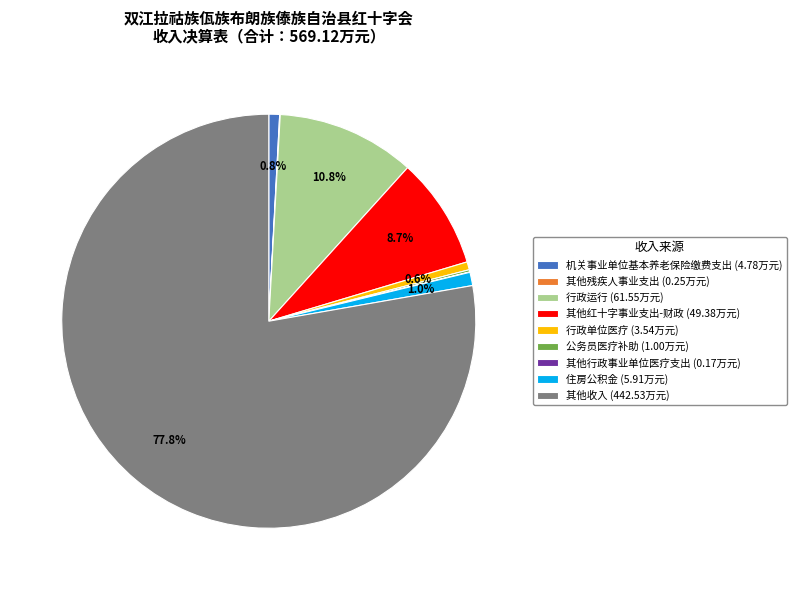

What is the largest slice in the pie chart?

其他收入 (442.53万元)